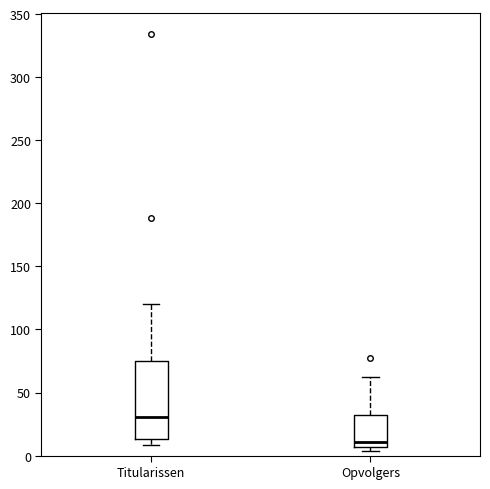

Which box's median line is the highest?

Titularissen